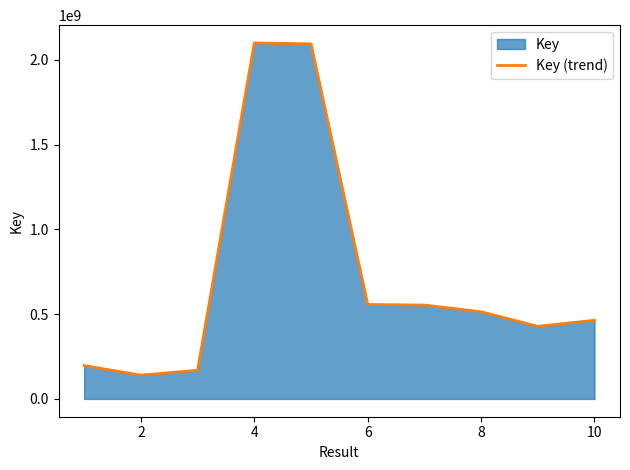

What is the difference between the maximum and second lowest values?

1930398624